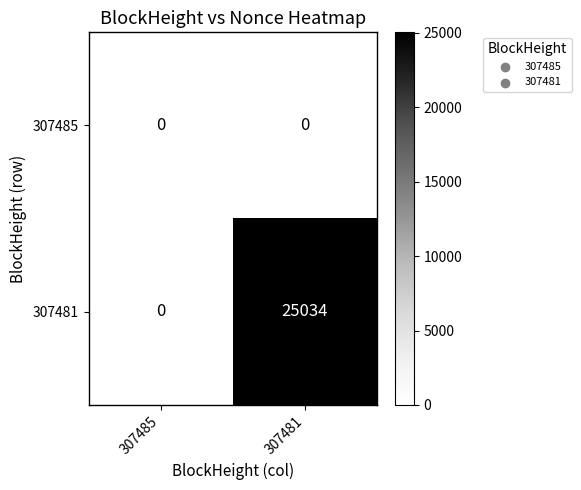

At which category does the chart reach its peak across all series?

307481